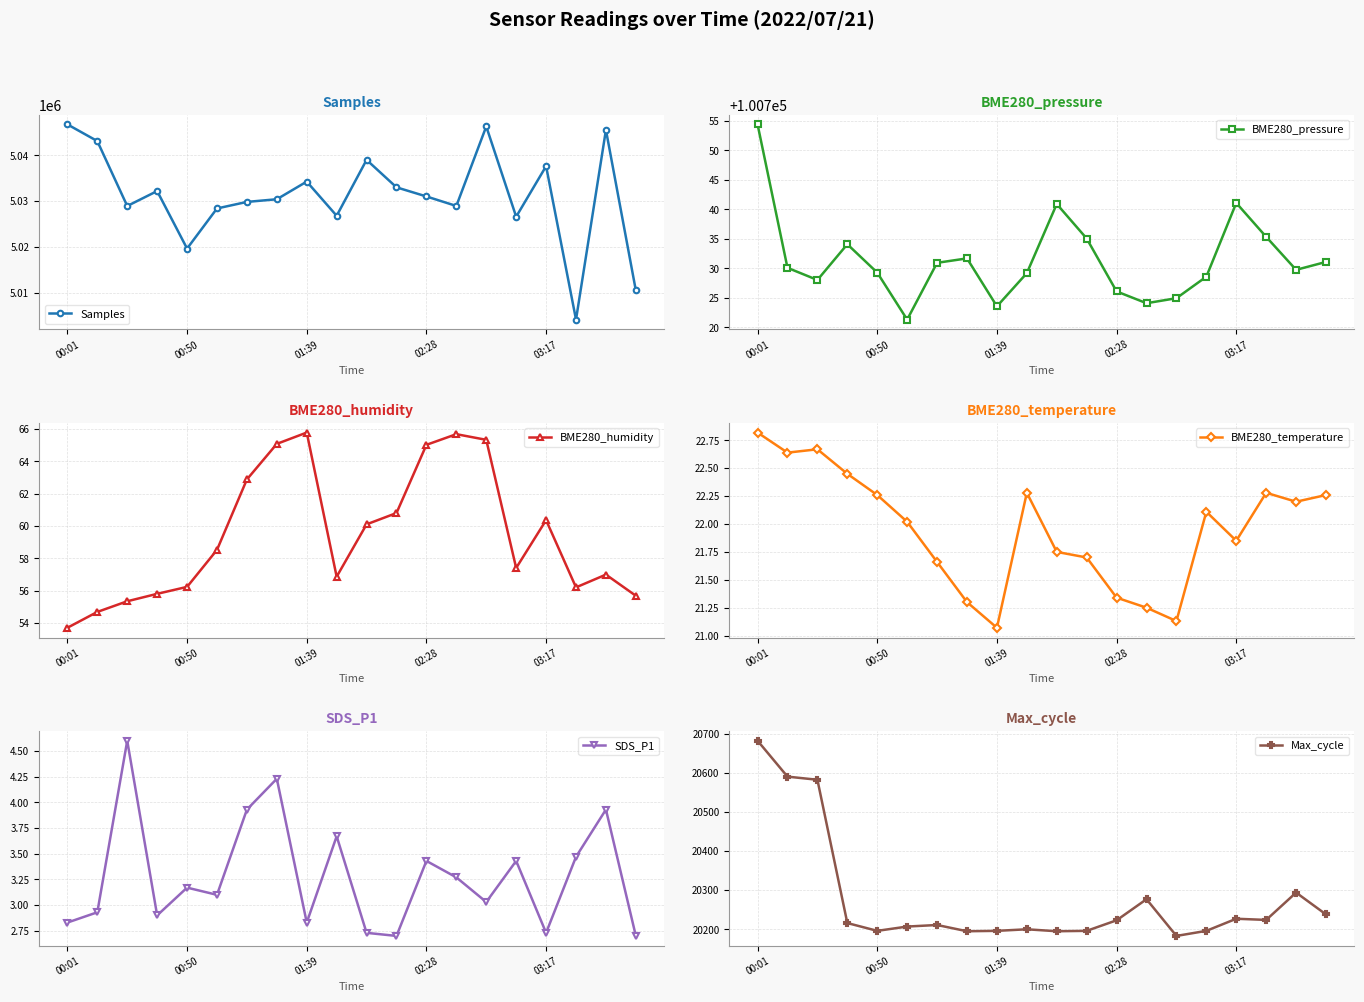

Is it true that Samples equals 2882680.5 at 5?

False